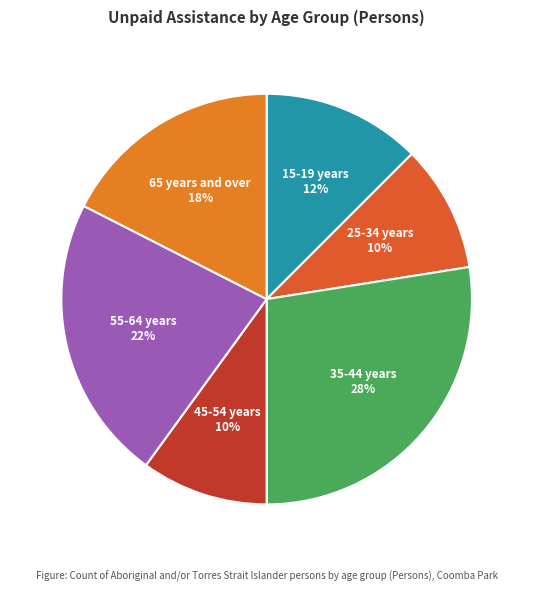

What percentage is the 45-54 years slice, to the nearest percent?

10%